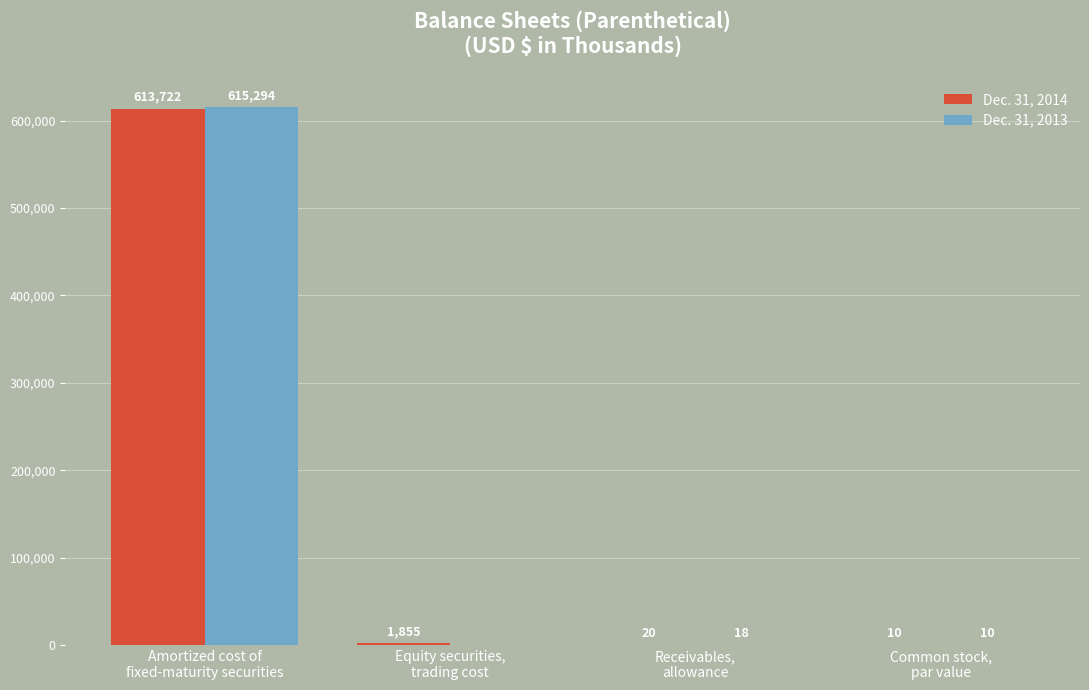

The Dec. 31, 2013 series shows 615294 at Amortized cost of
fixed-maturity securities. True or false?

True